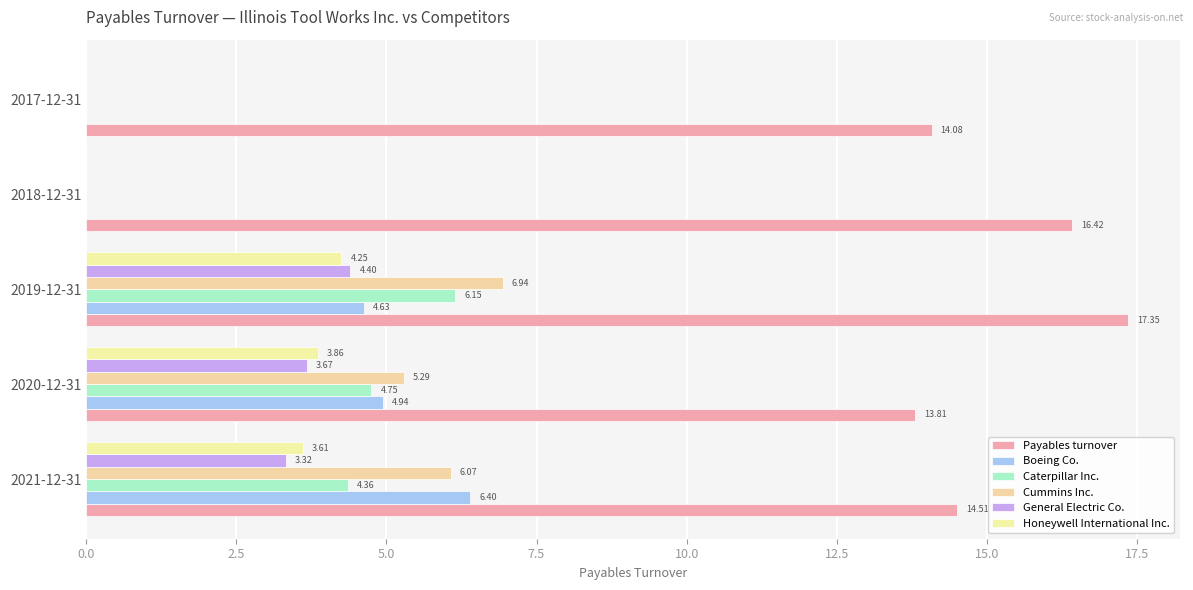

What position from the left is 2017-12-31?

5